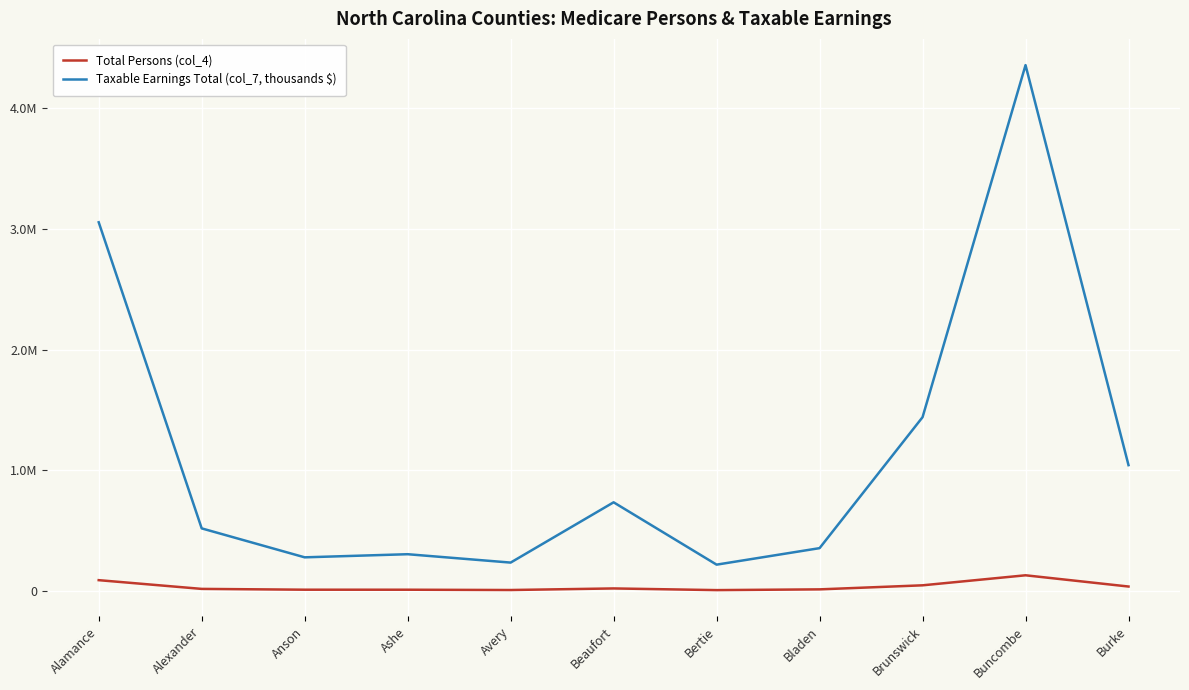

What are all the series names shown in the legend?

Total Persons (col_4), Taxable Earnings Total (col_7, thousands $)